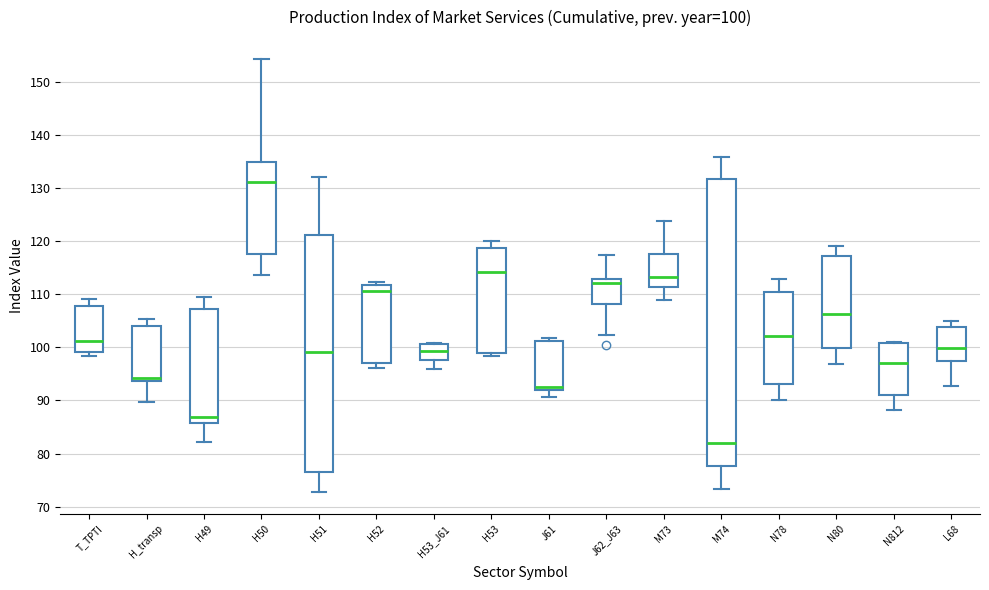

Comparing the boxes themselves (not the whiskers), which one is the tallest?

M74